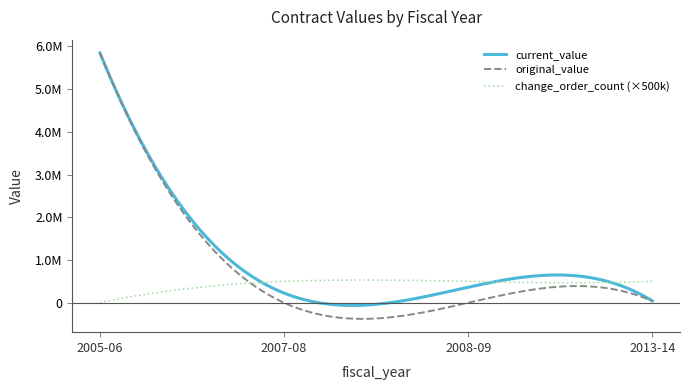

Does the chart display data point markers on the line(s)?

No